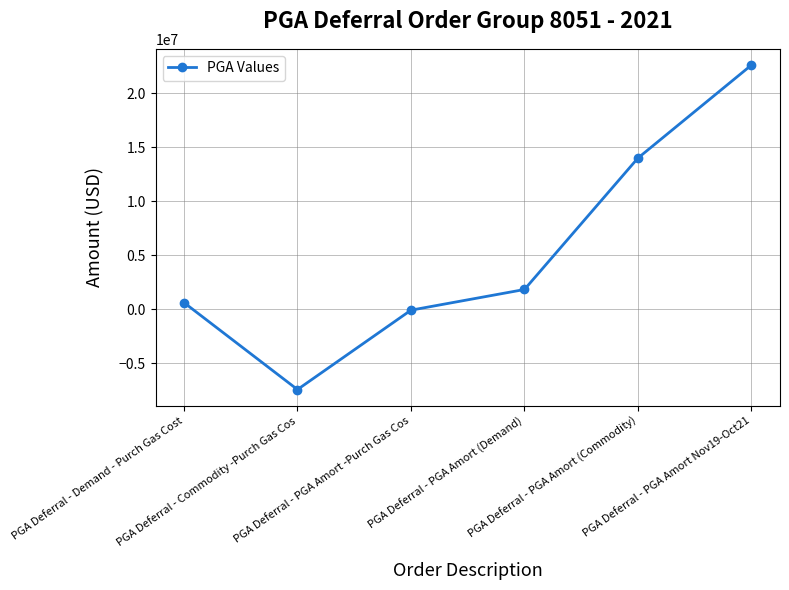

How many data points are less than 1825908?

3